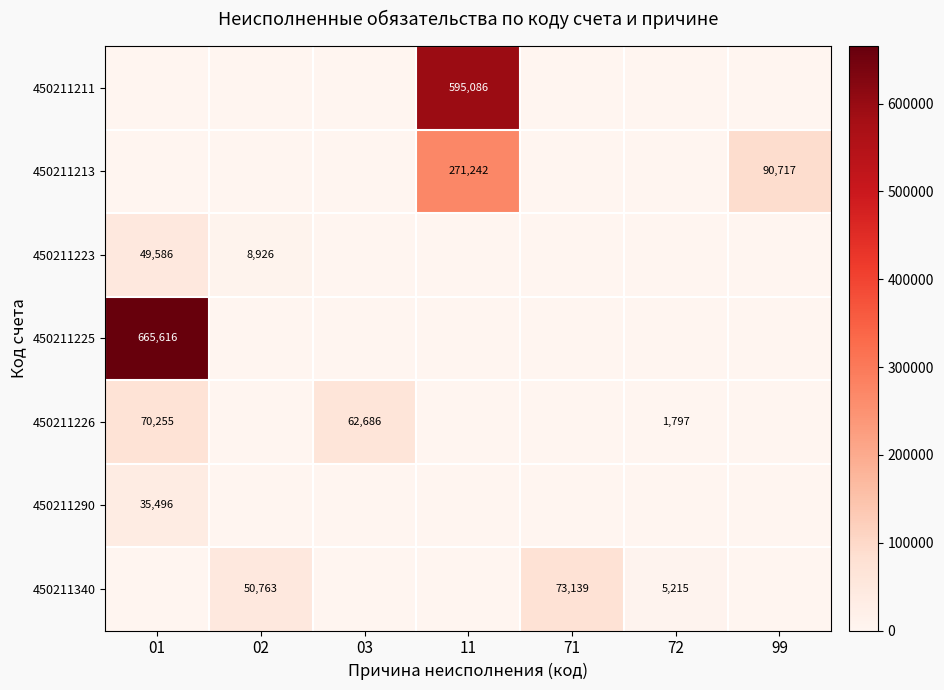

Is it true that 450211226 equals 1797 at 72?

True